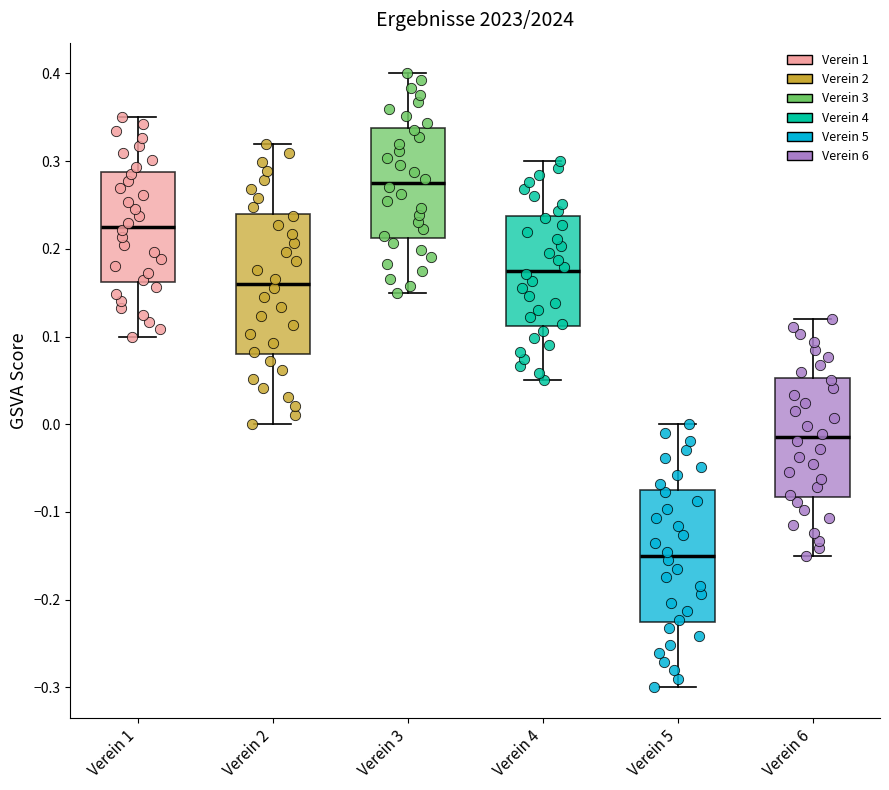

Which box has the lowest median line?

Verein 5